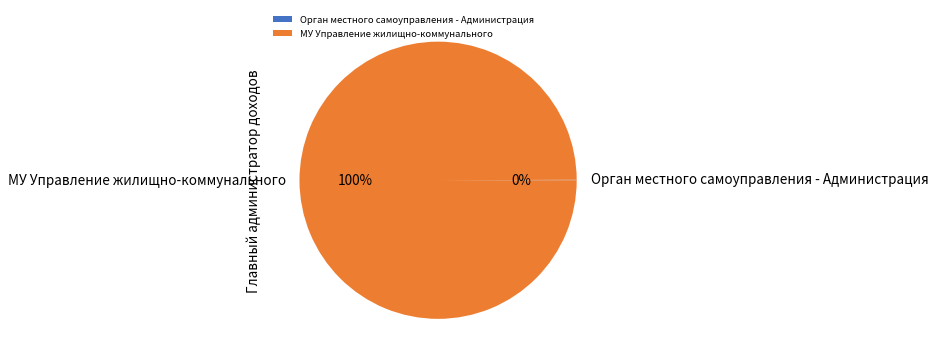

To the nearest percent, what portion does МУ Управление жилищно-коммунального represent?

100%